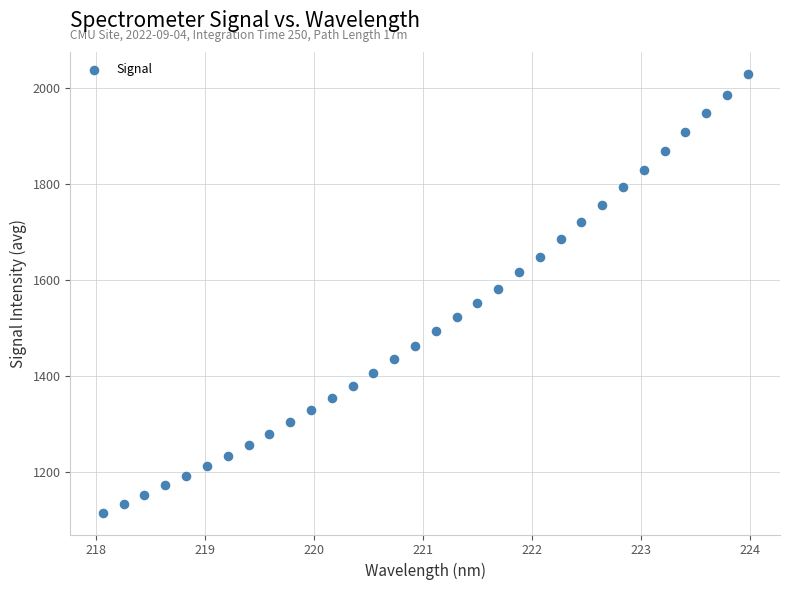

What is the range of Y values (max minus min)?

914.4